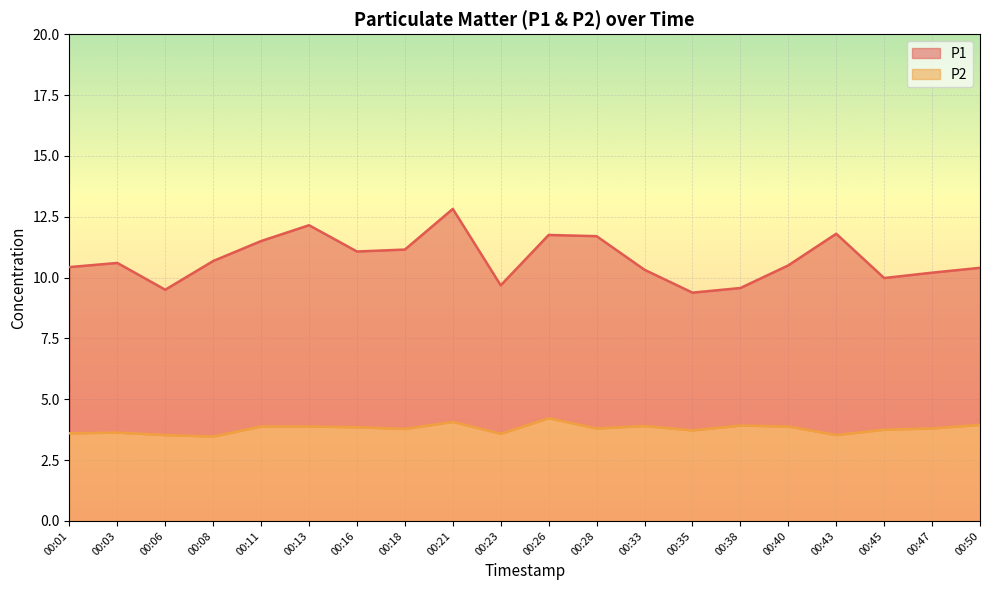

Reading right to left, extract all data points from this chart.

P1: 00:50=10.4	00:47=10.2	00:45=10.0	00:43=11.8	00:40=10.5	00:38=9.6	00:35=9.4	00:33=10.3	00:28=11.7	00:26=11.8	00:23=9.7	00:21=12.8	00:18=11.2	00:16=11.1	00:13=12.2	00:11=11.5	00:08=10.7	00:06=9.5	00:03=10.6	00:01=10.4
P2: 00:50=4.0	00:47=3.8	00:45=3.8	00:43=3.5	00:40=3.9	00:38=3.9	00:35=3.7	00:33=3.9	00:28=3.8	00:26=4.2	00:23=3.6	00:21=4.1	00:18=3.8	00:16=3.9	00:13=3.9	00:11=3.9	00:08=3.5	00:06=3.5	00:03=3.6	00:01=3.6